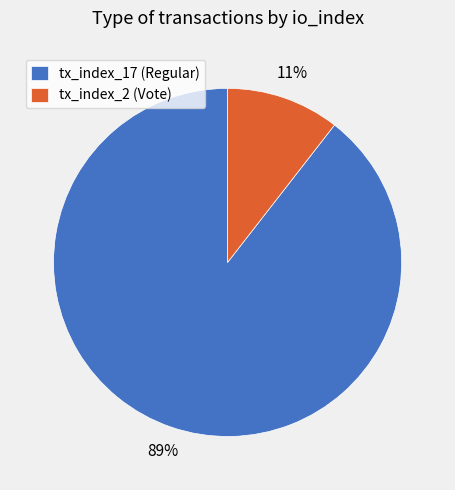

Is there any slice that represents more than half of the pie?

Yes